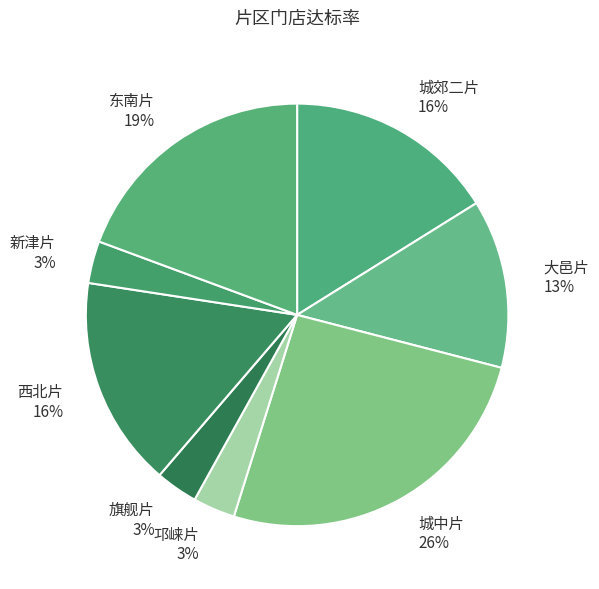

What is the largest slice in the pie chart?

城中片